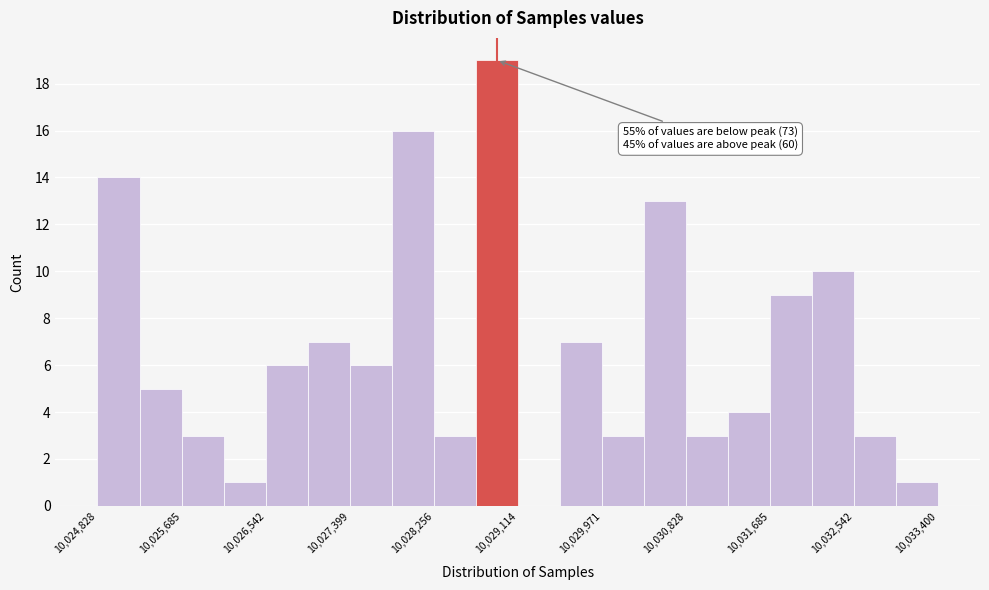

Which range on the x-axis has the tallest bar?

10028700 to 10029100